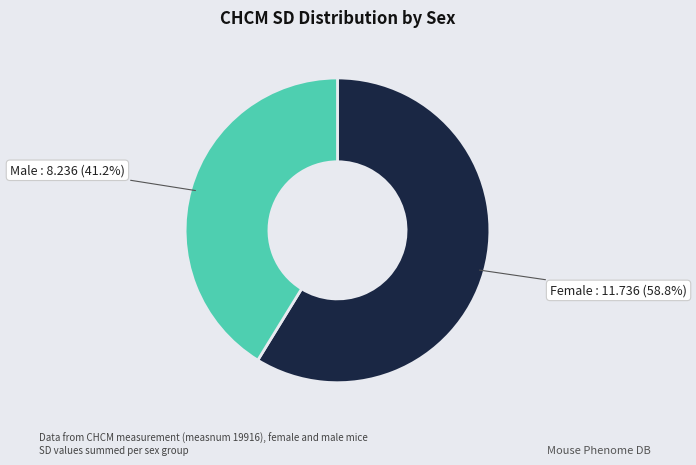

Does any single category account for the majority?

Yes